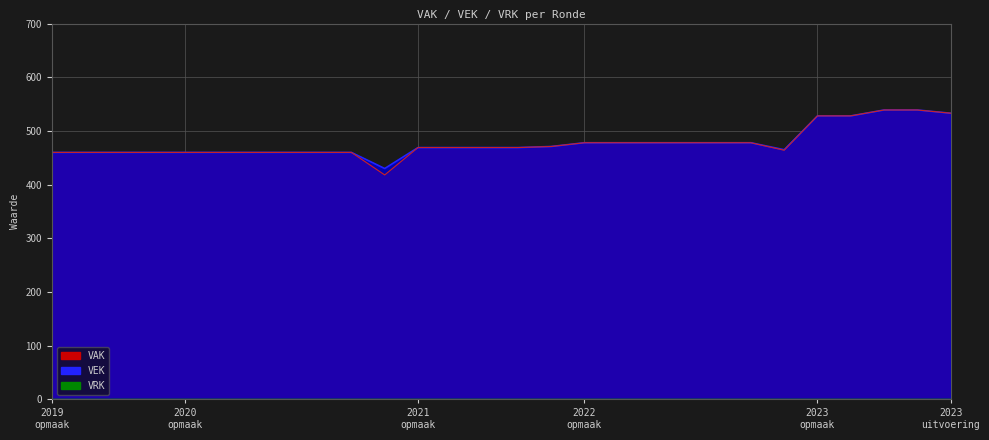

What is the approximate value at 2019 opmaak, to the nearest 50?

450